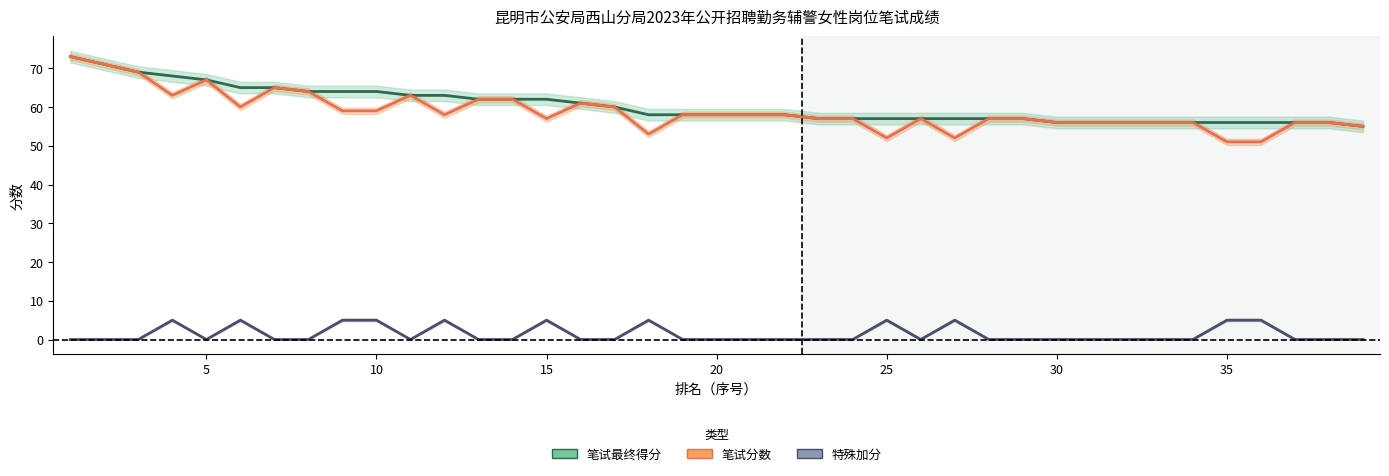

At how many categories does at least one series exceed 11?

39